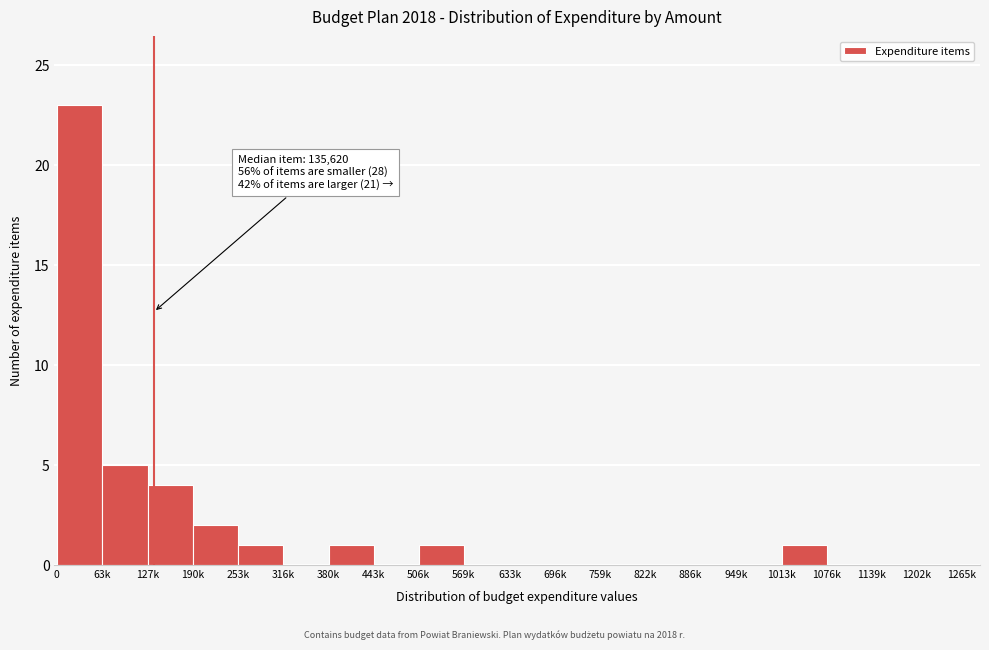

Reading left to right, list all the values displayed in this chart.

0=23	63k=5	127k=4	190k=2	253k=1	316k=0	380k=1	443k=0	506k=1	569k=0	633k=0	696k=0	759k=0	822k=0	886k=0	949k=0	1013k=1	1076k=0	1139k=0	1202k=0